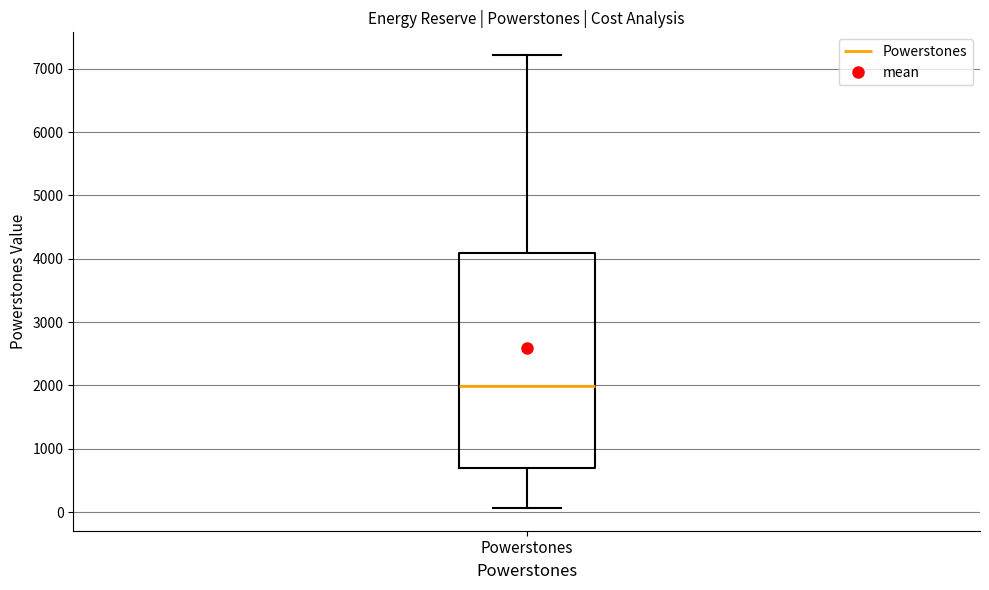

Transcribe this box plot: give where the median line is, the range the box spans, and where the two whiskers end, as read against the y-axis. The values are not printed on the chart, so give them approximately, as read against the axis.

median 2000, box 700 to 4100, whiskers 100 to 7200